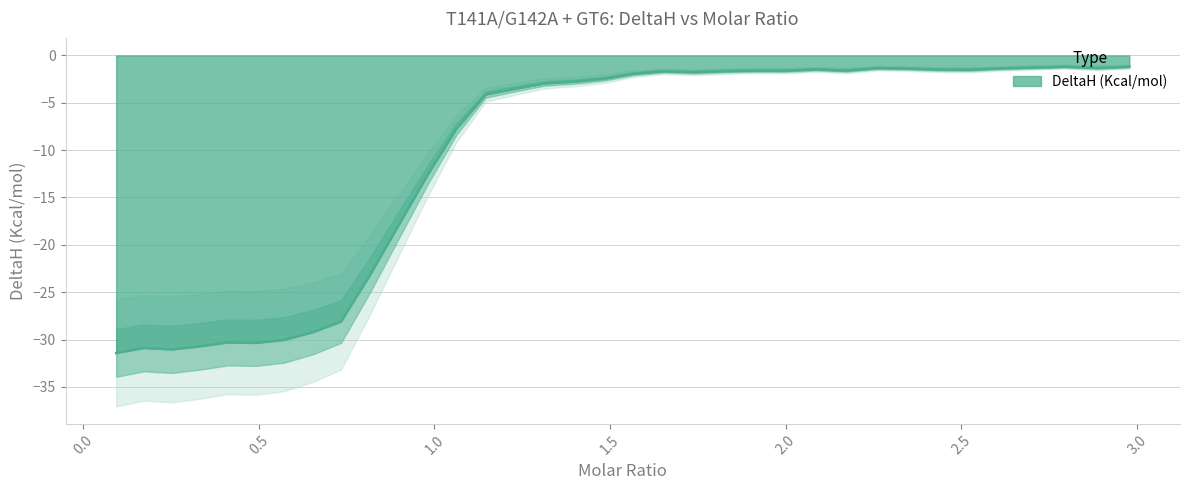

Where is the first local minimum?

0.25167